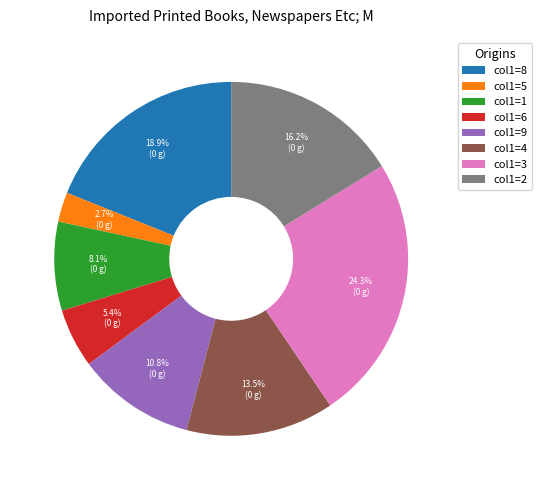

How much of the chart is everything except col1=6?

94.6%